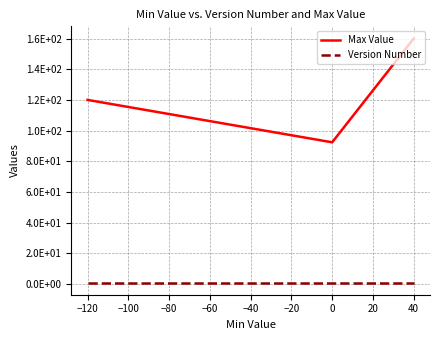

What is the minimum value shown in the chart?

1.0